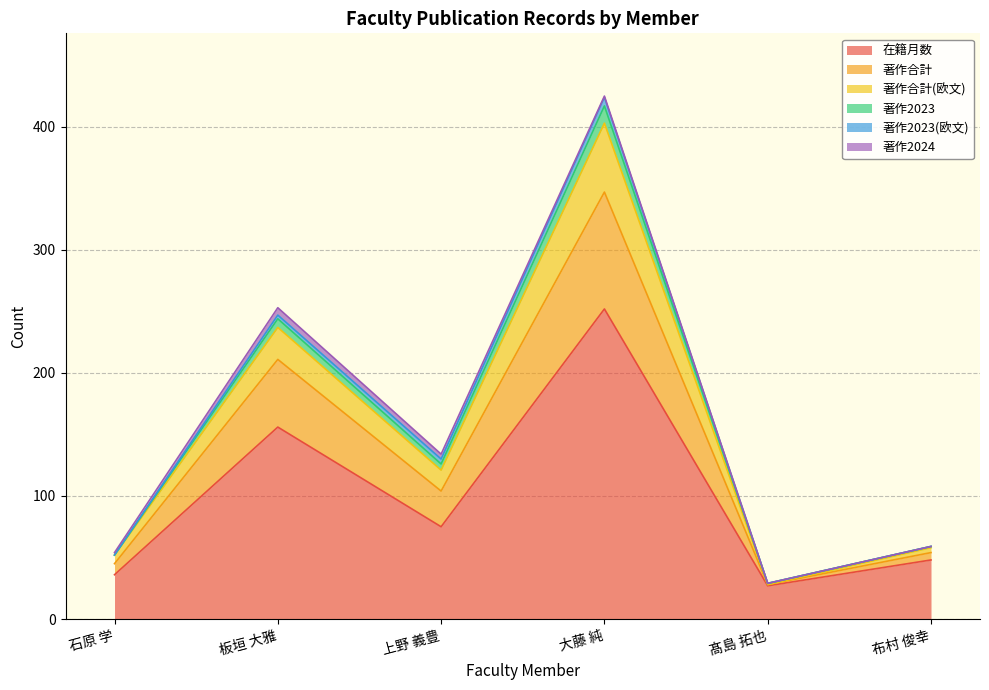

How many data points does each series have?

6